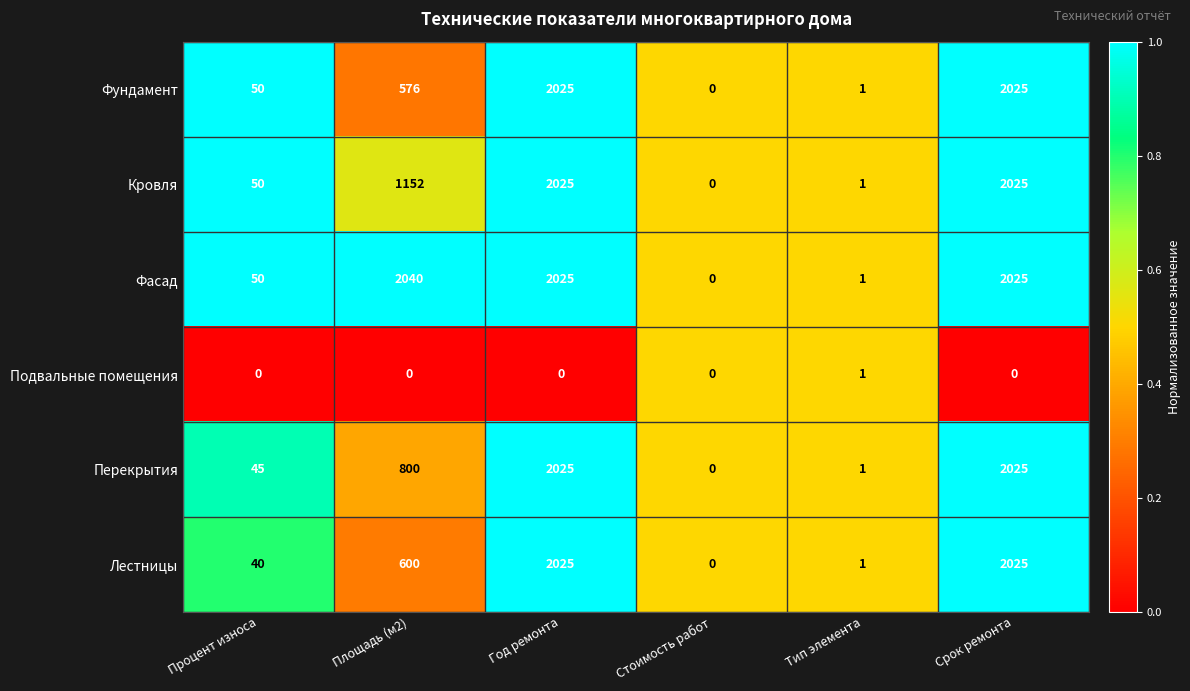

Is it true that Кровля equals 1152 at Площадь (м2)?

True